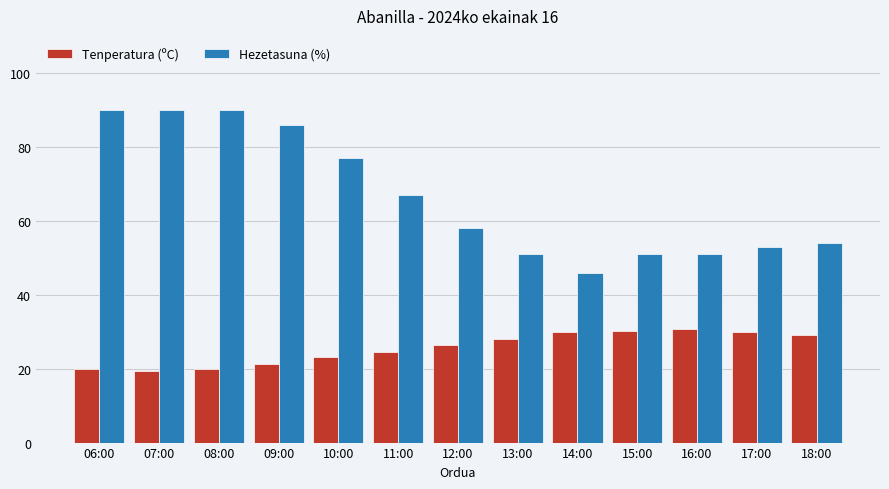

The value of Hezetasuna (%) at 07:00 is 36.6. True or false?

False